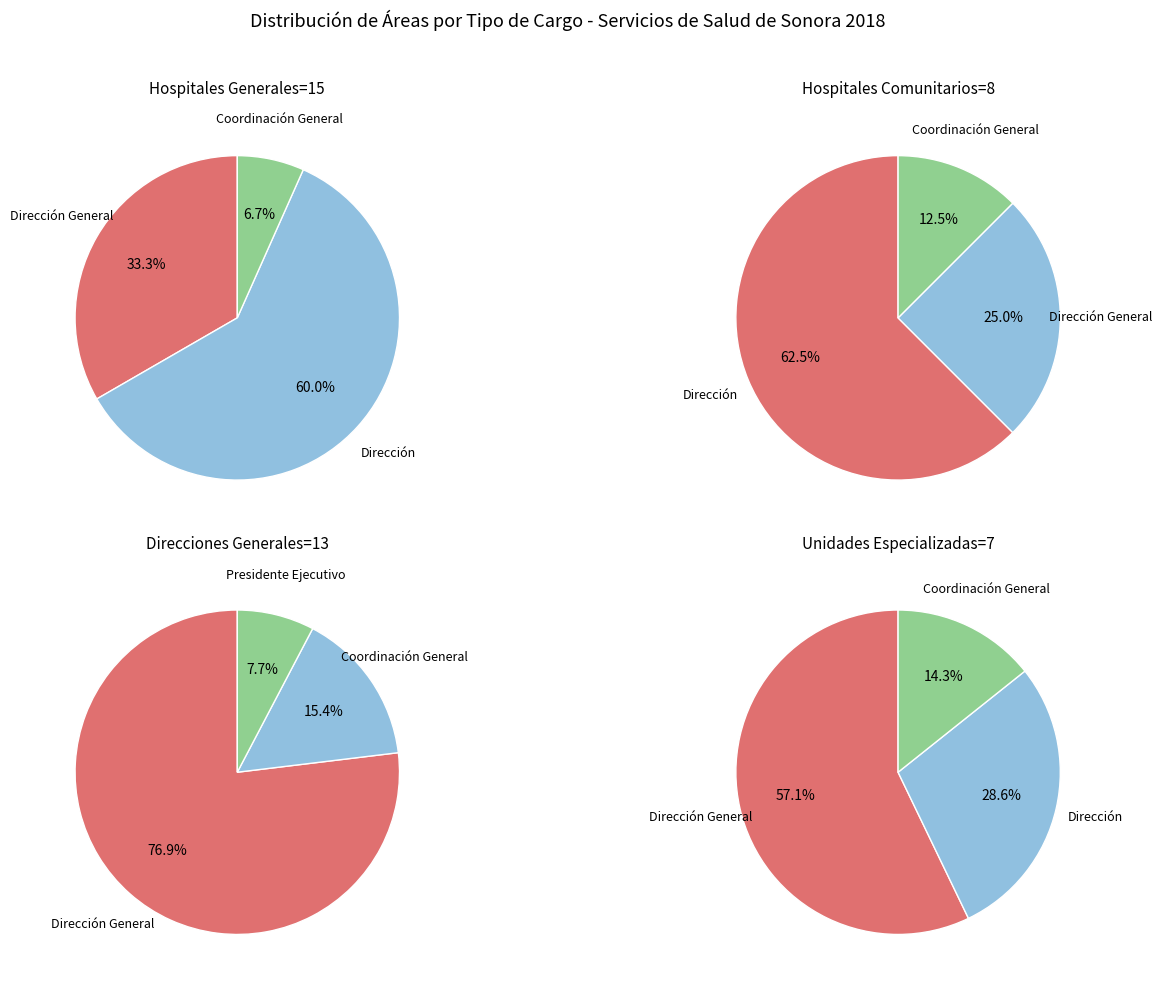

Combined, do Dirección General and Coordinación General account for over 50%?

No